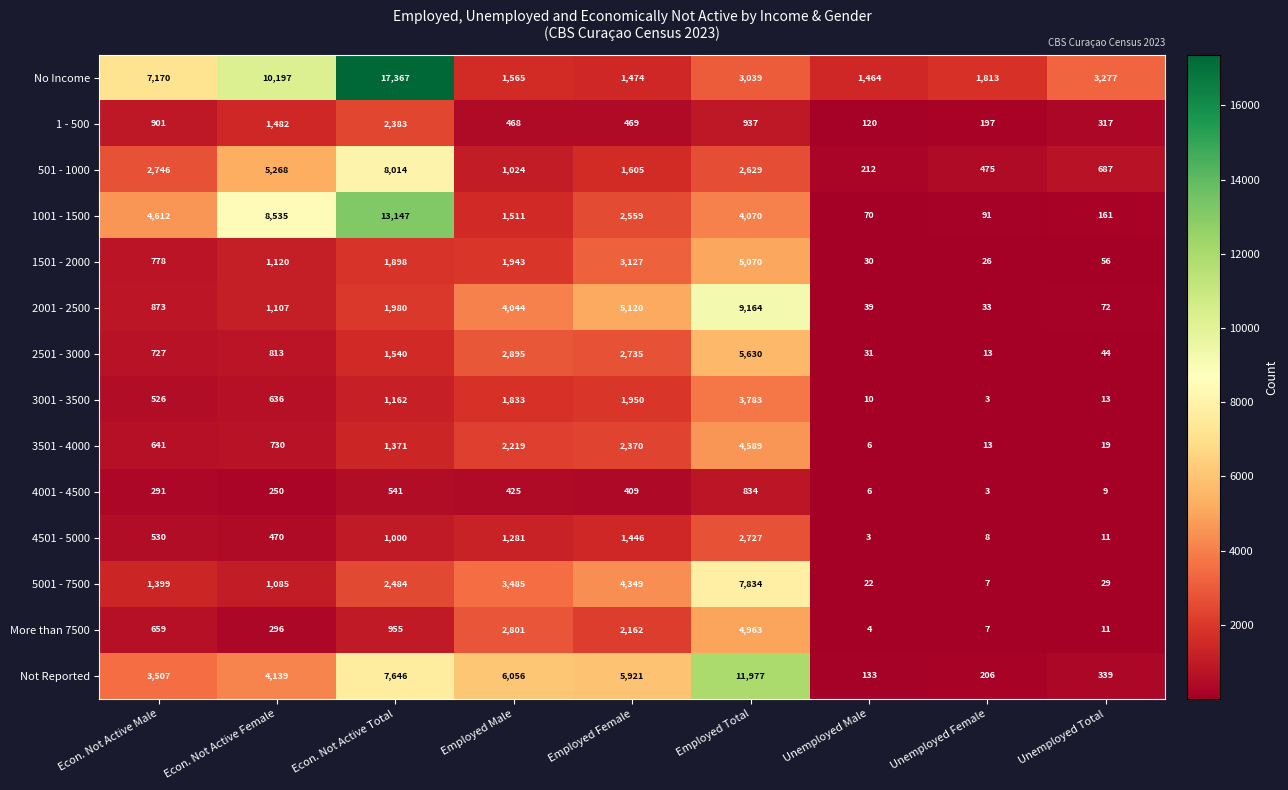

What is the sum of all 4501 - 5000 values?

7476